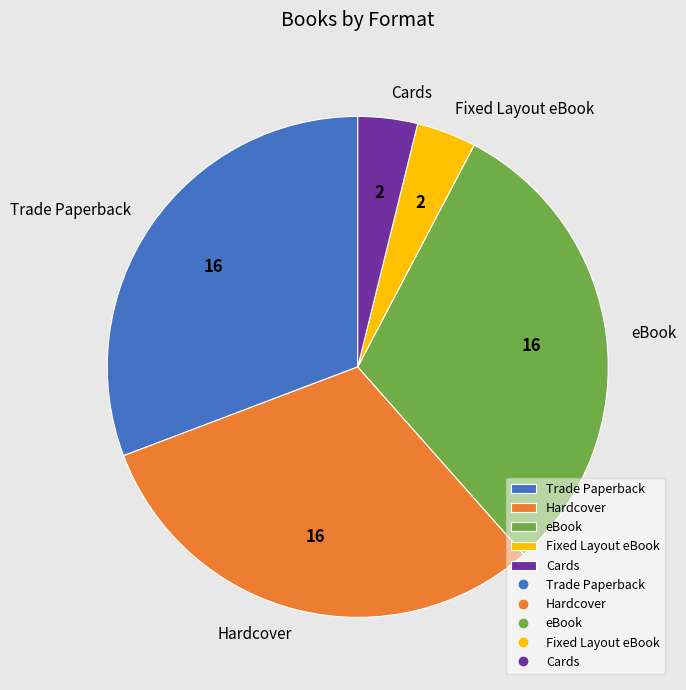

Approximately how many times larger is the value at Cards compared to eBook?

0.1